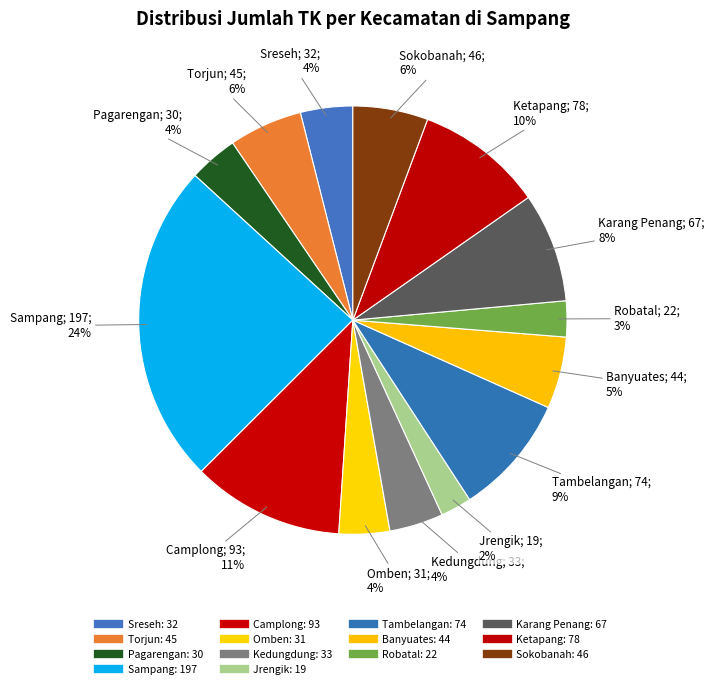

To the nearest percent, what portion does Sokobanah represent?

6%